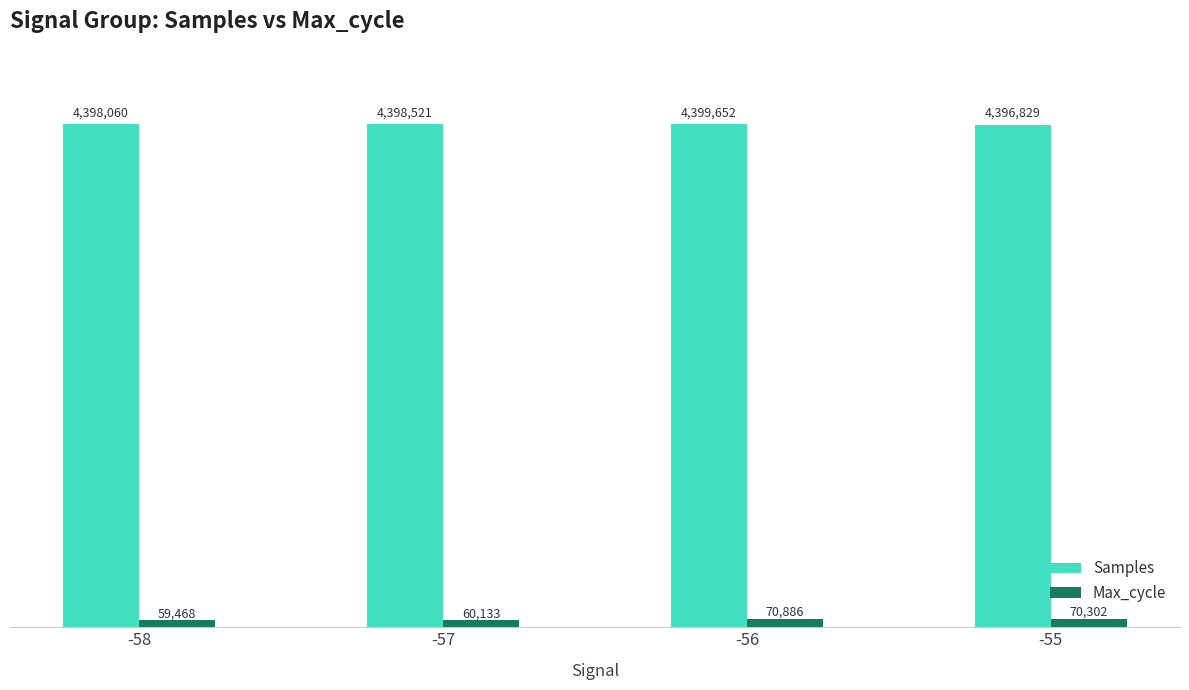

Is the value of Samples at -57 greater than the value of Max_cycle at -58?

Yes